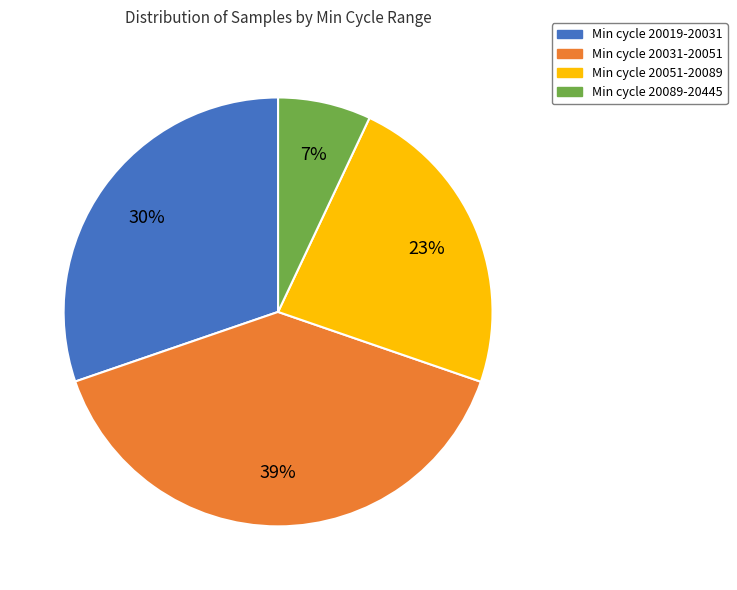

Is there a majority slice in this chart?

No